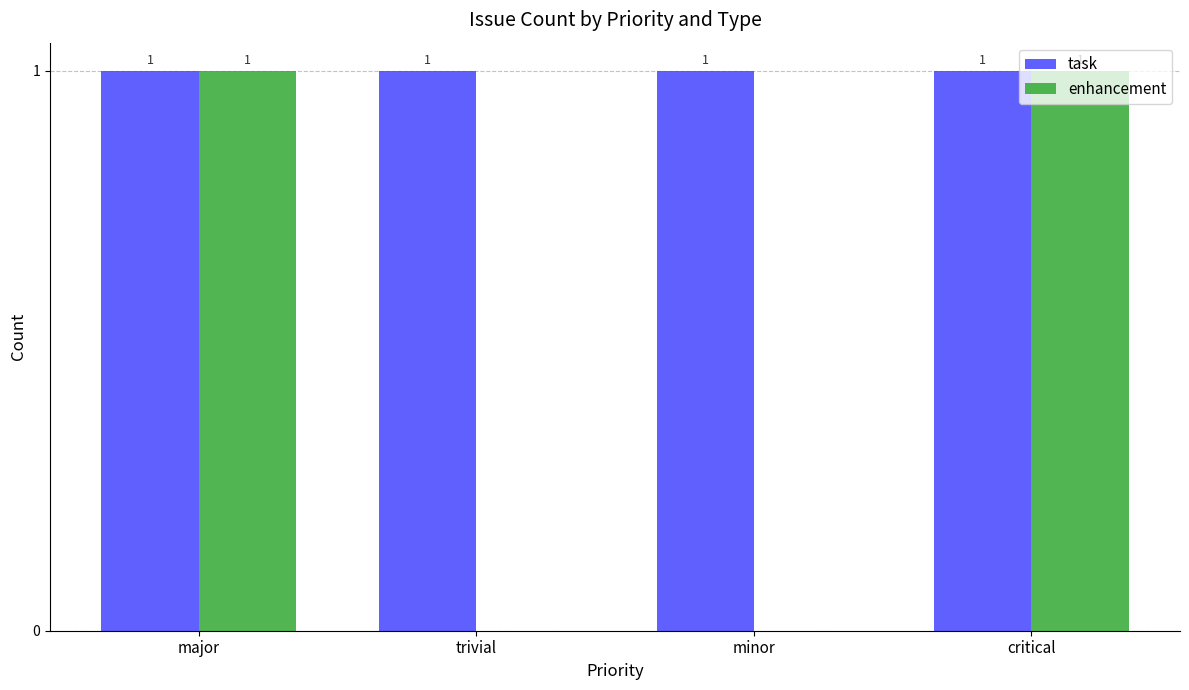

What value does the enhancement series have at critical?

1